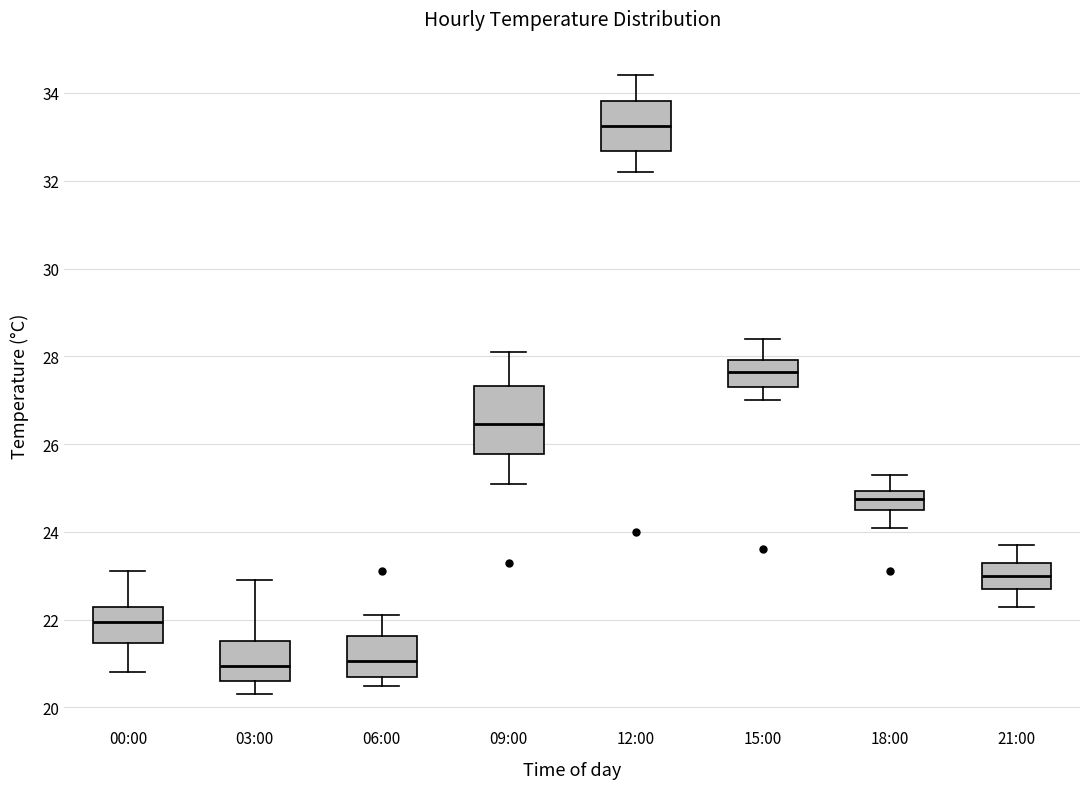

Where does the lower whisker of the box for 15:00 end on the y-axis? The values are not printed on the chart, so give them approximately, as read against the axis.

27.0